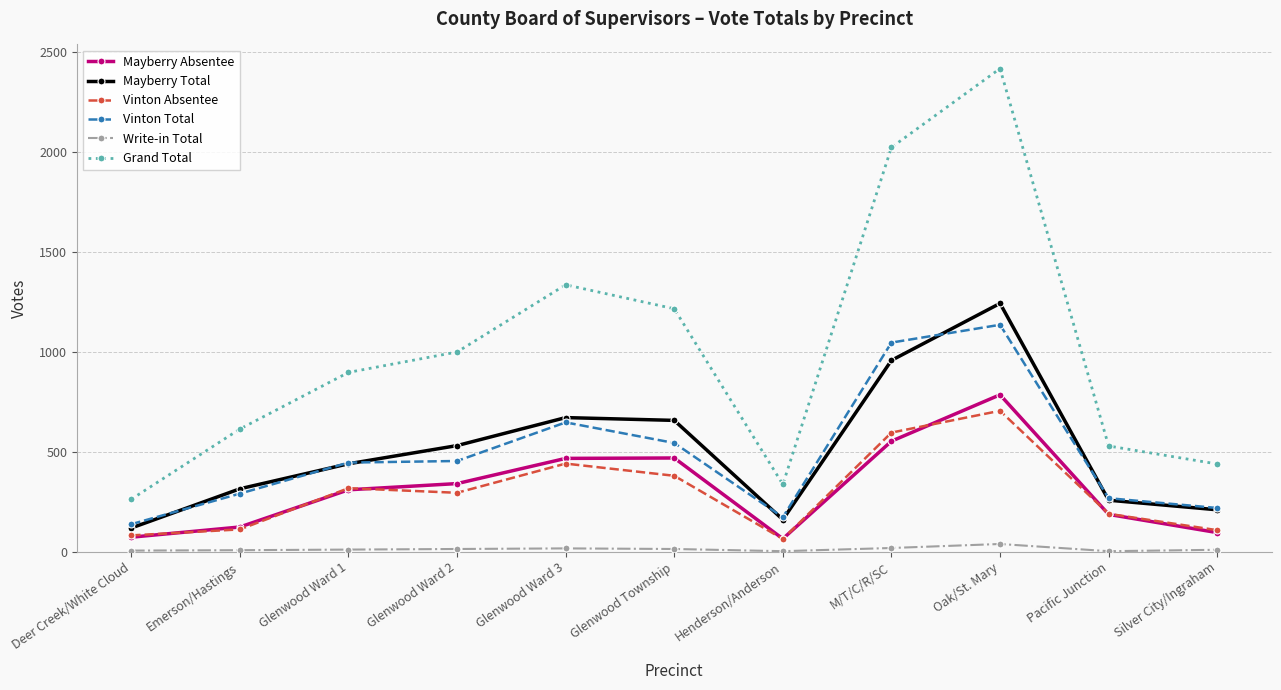

What are all the series names shown in the legend?

Mayberry Absentee, Mayberry Total, Vinton Absentee, Vinton Total, Write-in Total, Grand Total